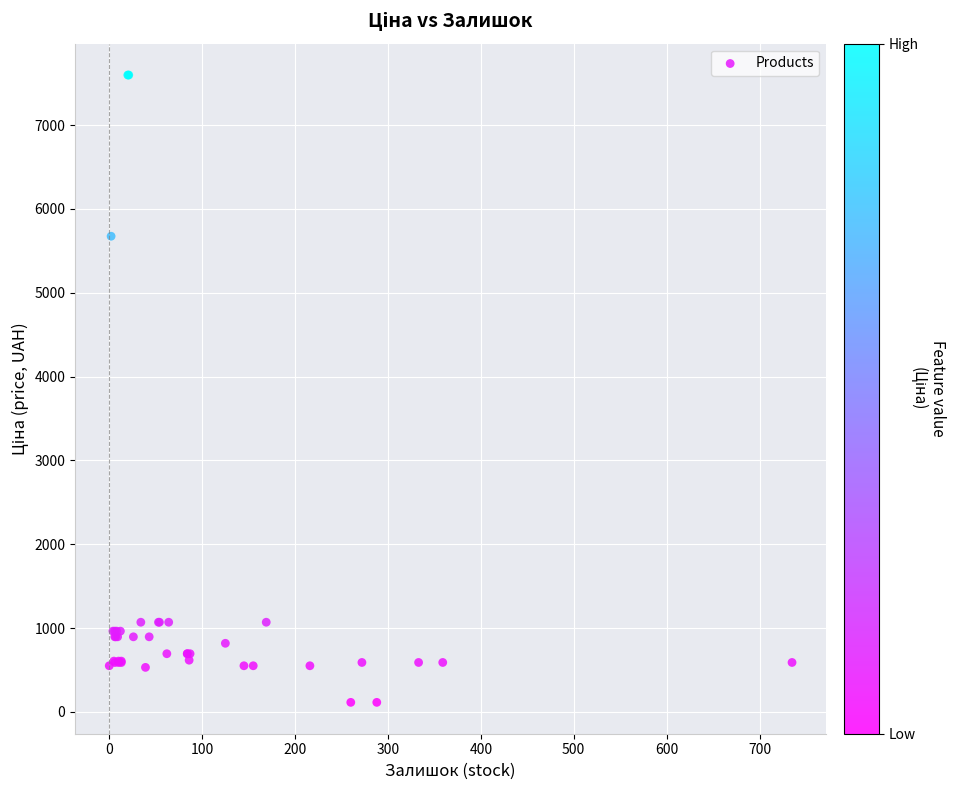

What Y value in the scatter plot is closest to 3855?

5673.8